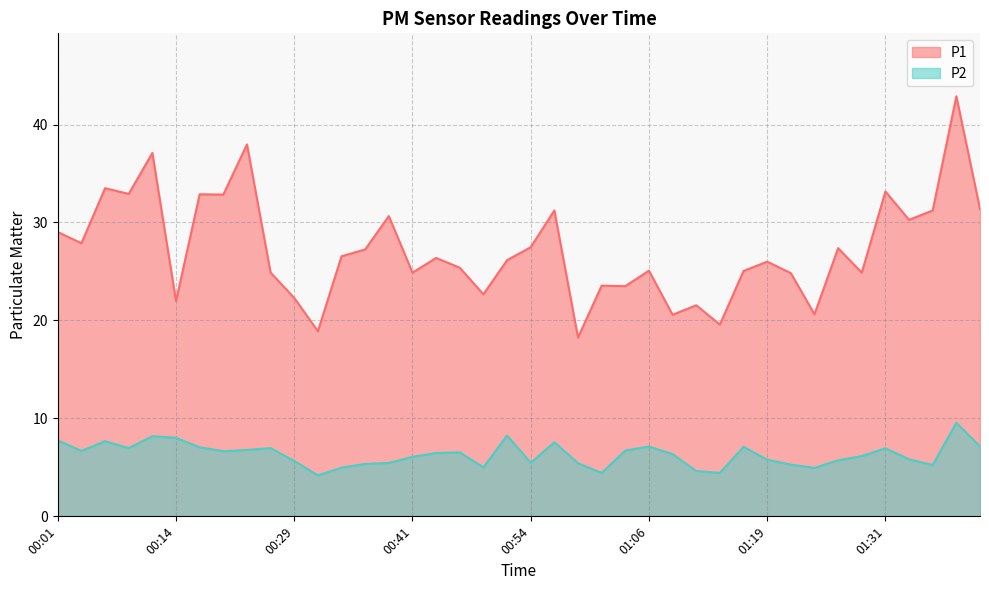

True or false: P1 and P2 cross at least once.

False